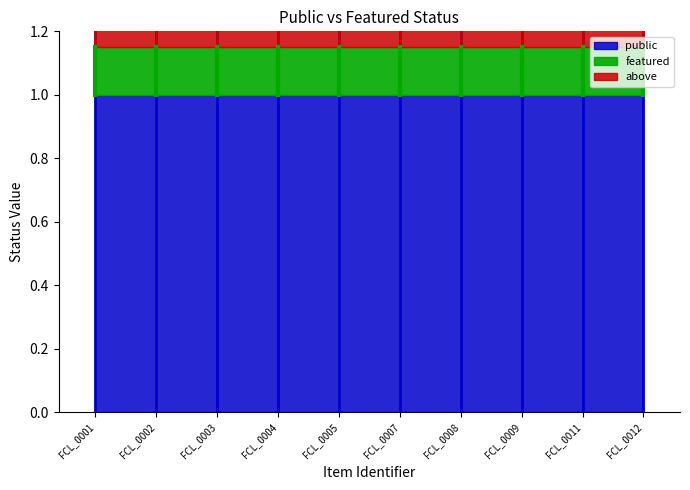

True or false: public and featured cross at least once.

False